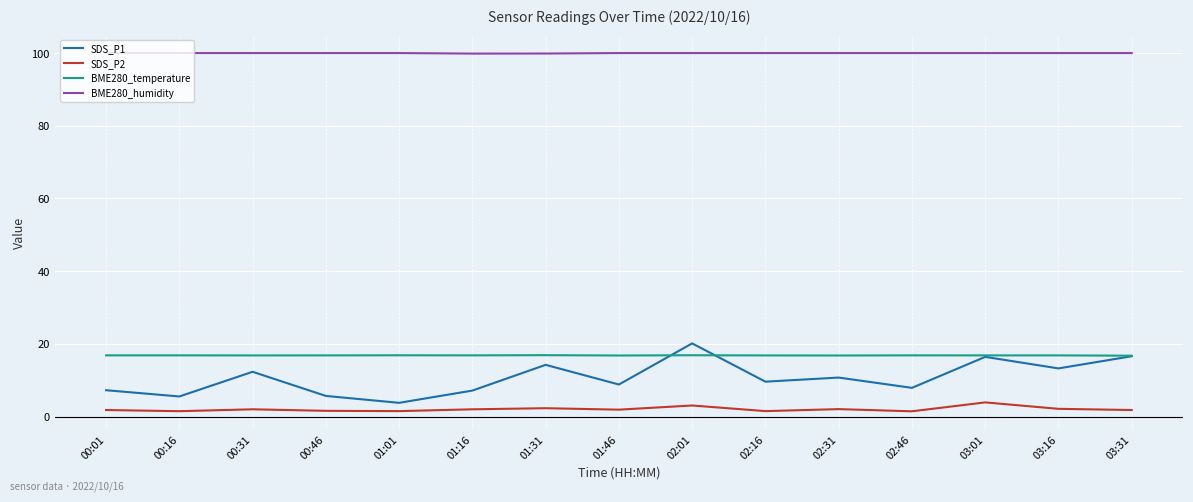

The value of BME280_temperature at 02:16 is 8.3. True or false?

False